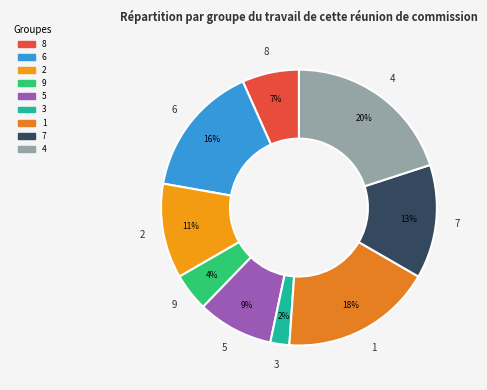

To the nearest percent, what percentage of the pie is 5?

9%